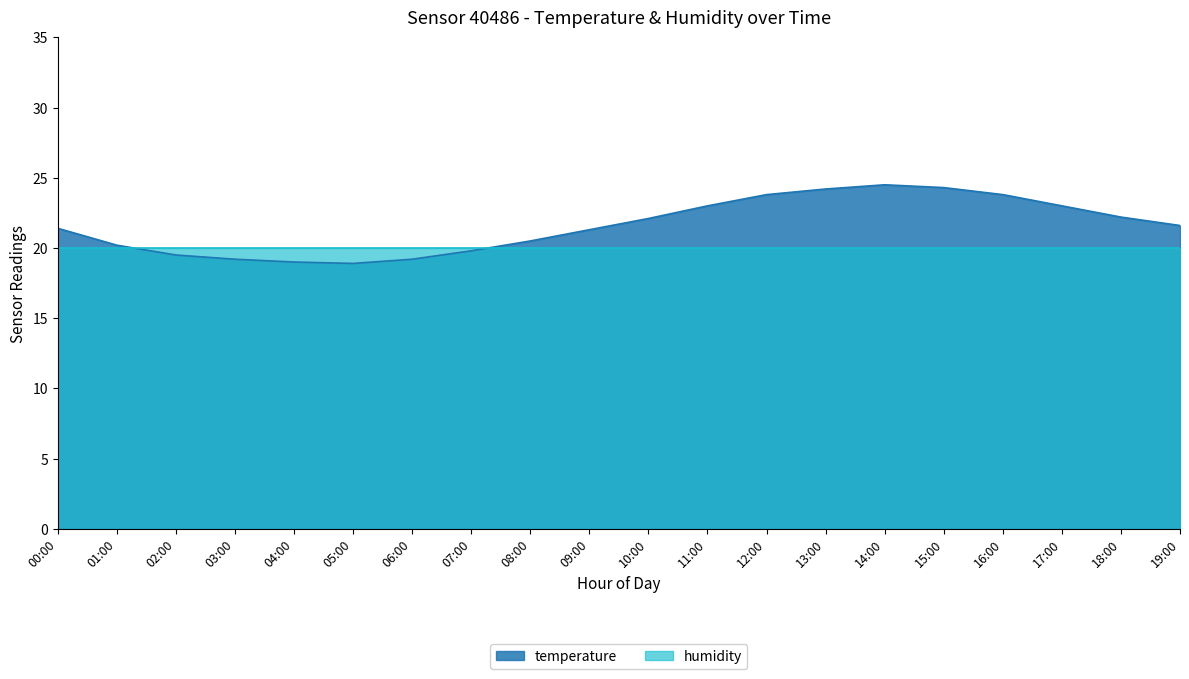

At which category does the data reach its first local valley?

05:00